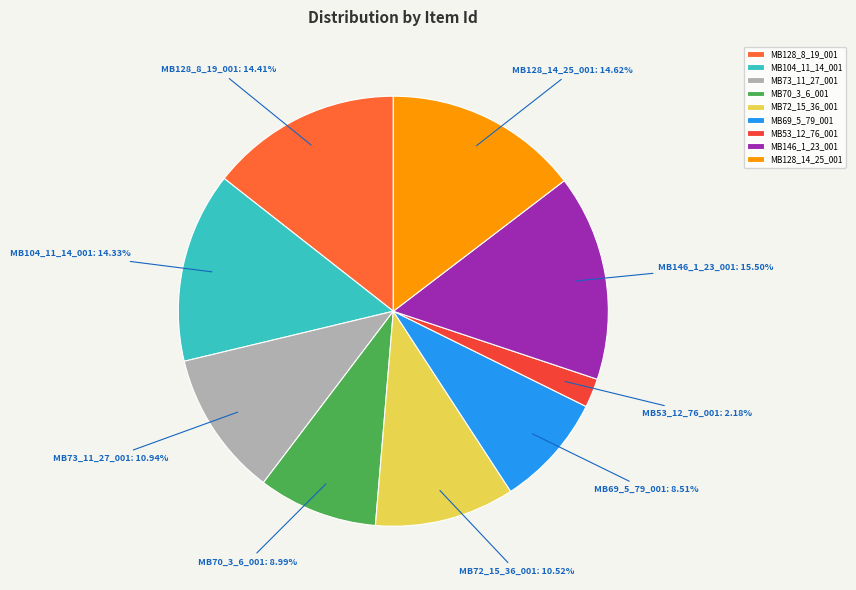

What is the smallest slice in the pie chart?

MB53_12_76_001